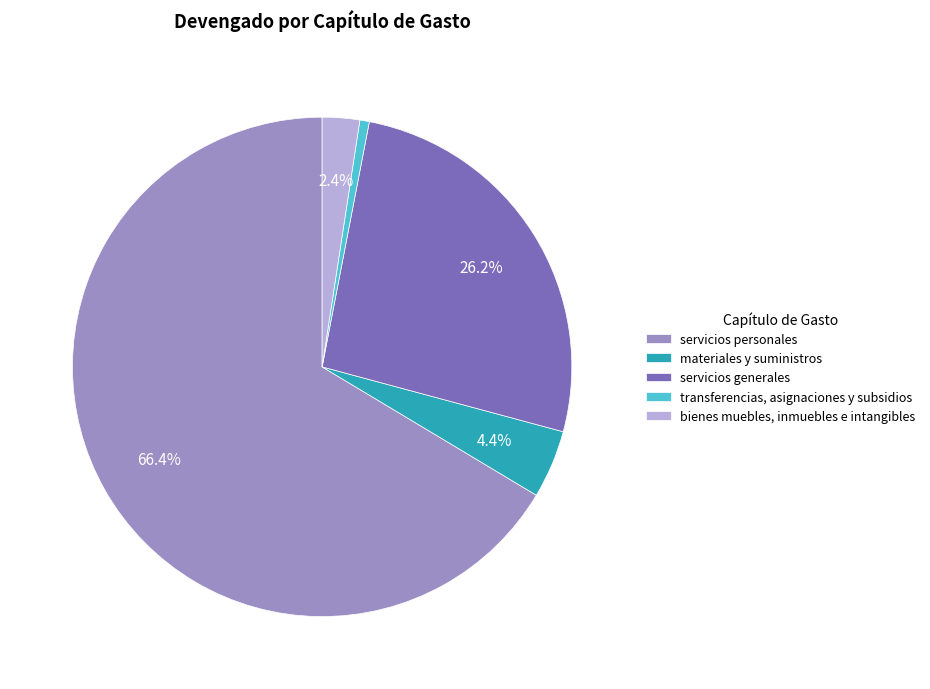

How many slices are in this pie chart?

5